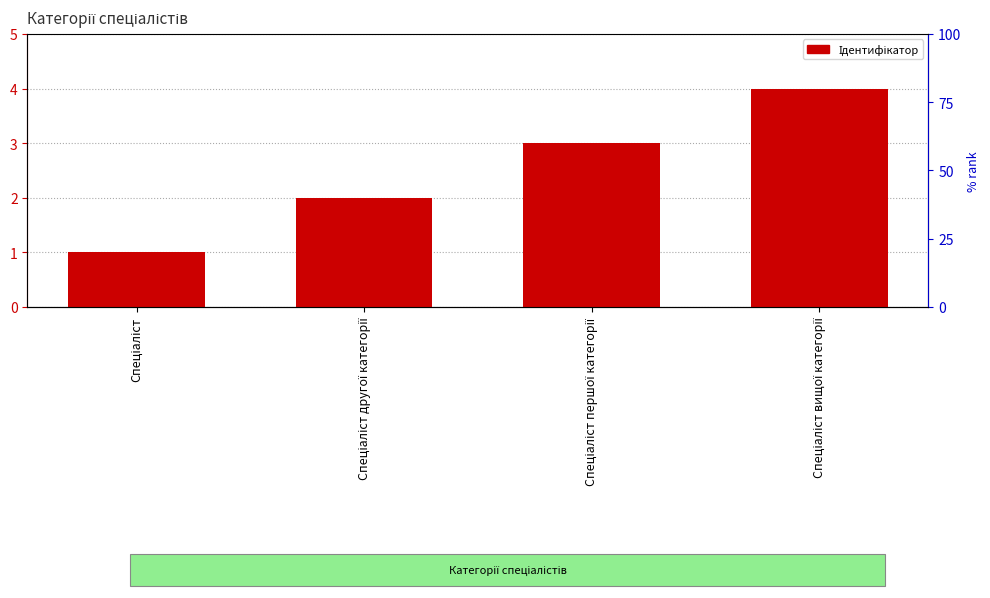

Does the chart contain any negative values?

No